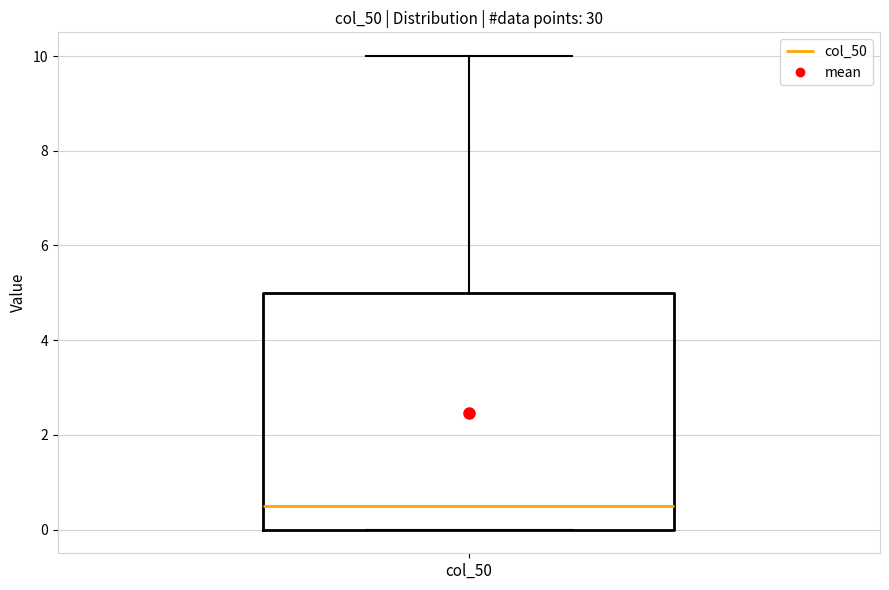

Where does the upper whisker of the box for col_50 end on the y-axis? The values are not printed on the chart, so give them approximately, as read against the axis.

10.0